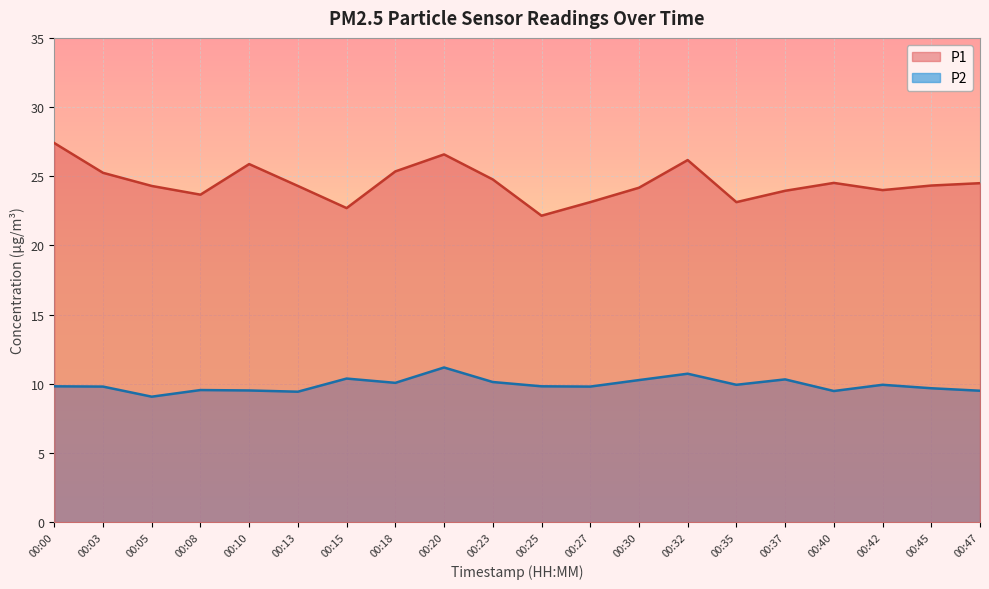

Which label corresponds to the largest value in the chart?

00:00